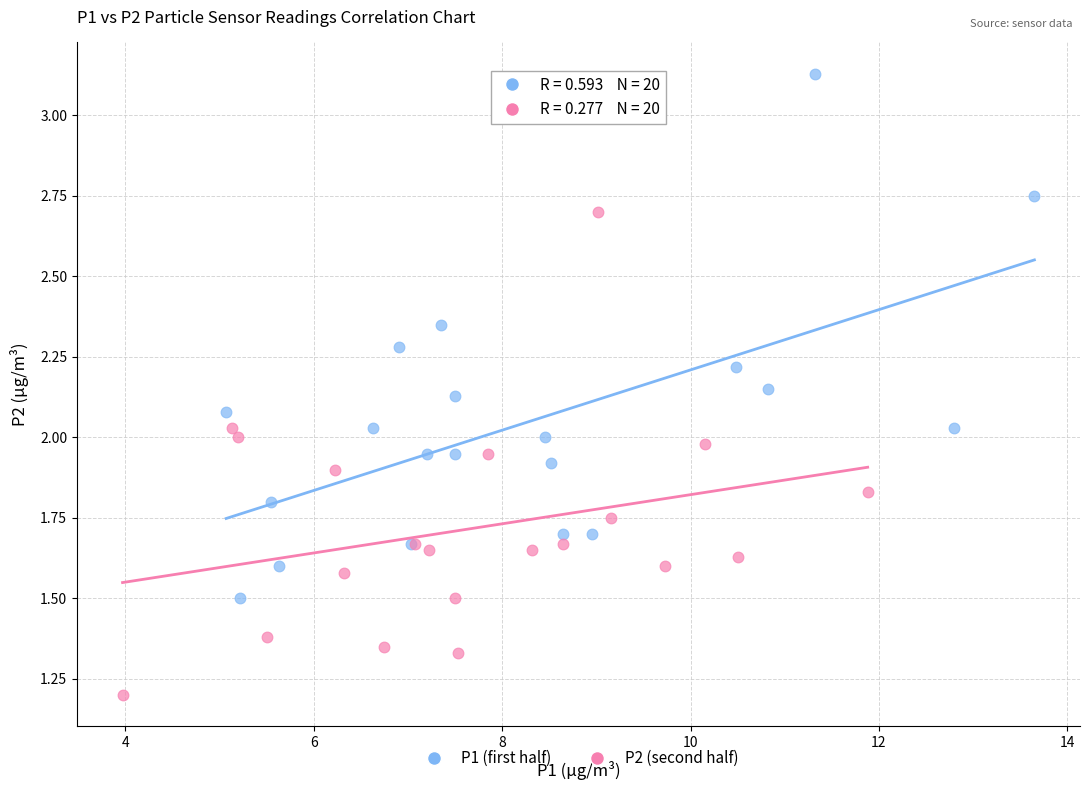

Which series reaches the minimum Y coordinate?

P2 (second half)